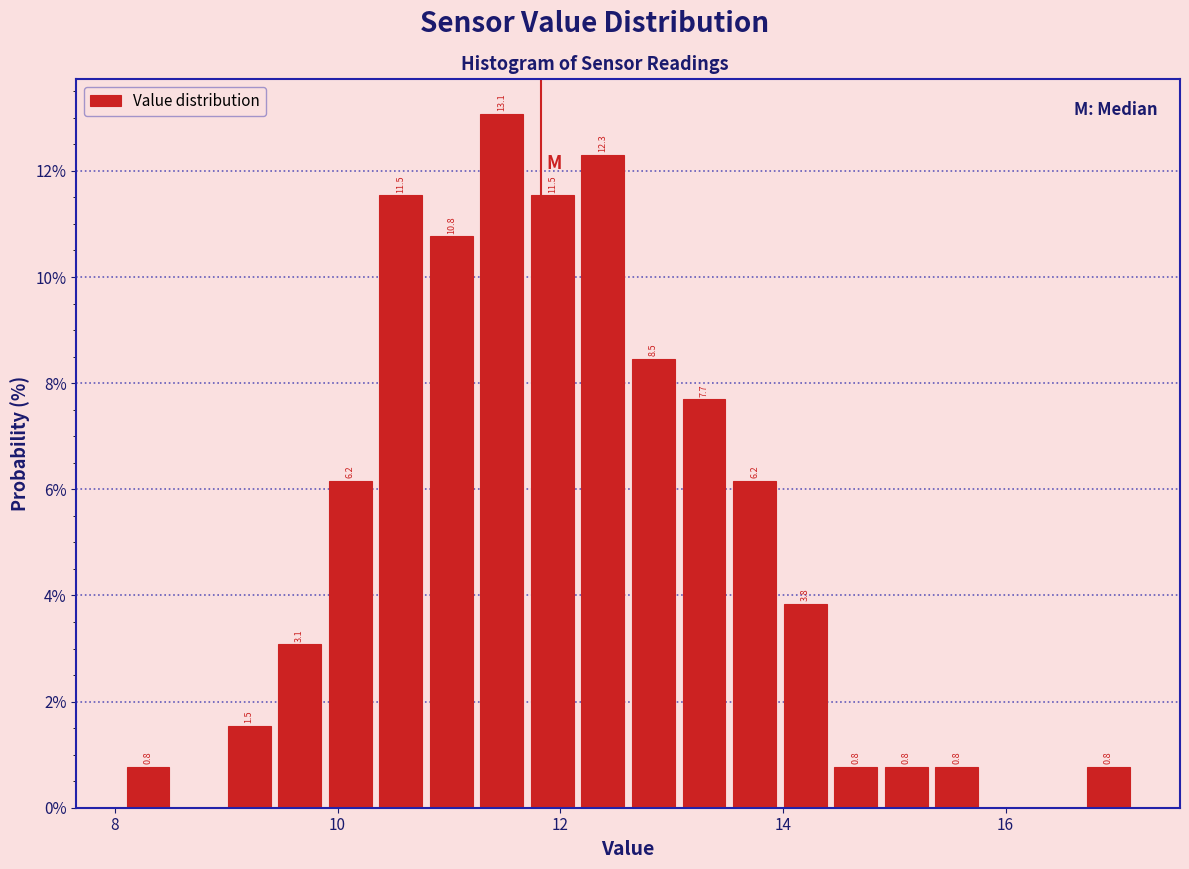

Read against the x-axis, roughly where is the centre of the tallest bar?

11.4